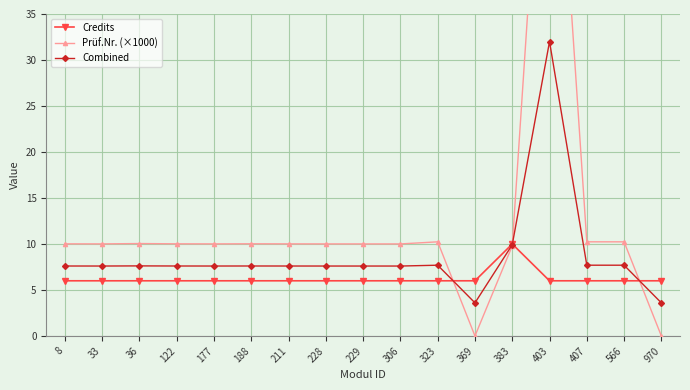

What are all the series names shown in the legend?

Credits, Prüf.Nr. (×1000), Combined